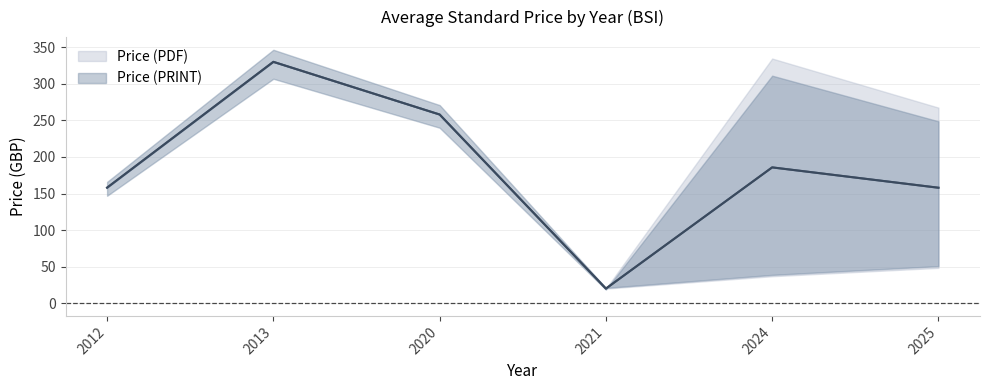

Where is the first local maximum for Price (PRINT)?

2013